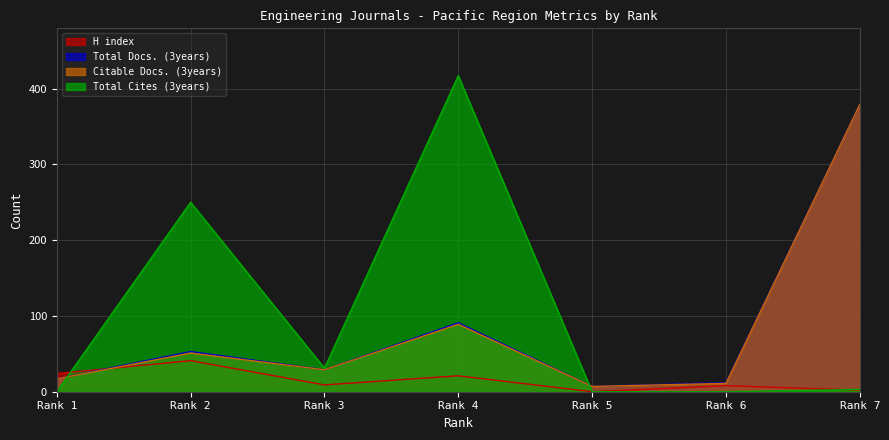

What is the greatest value displayed?

417